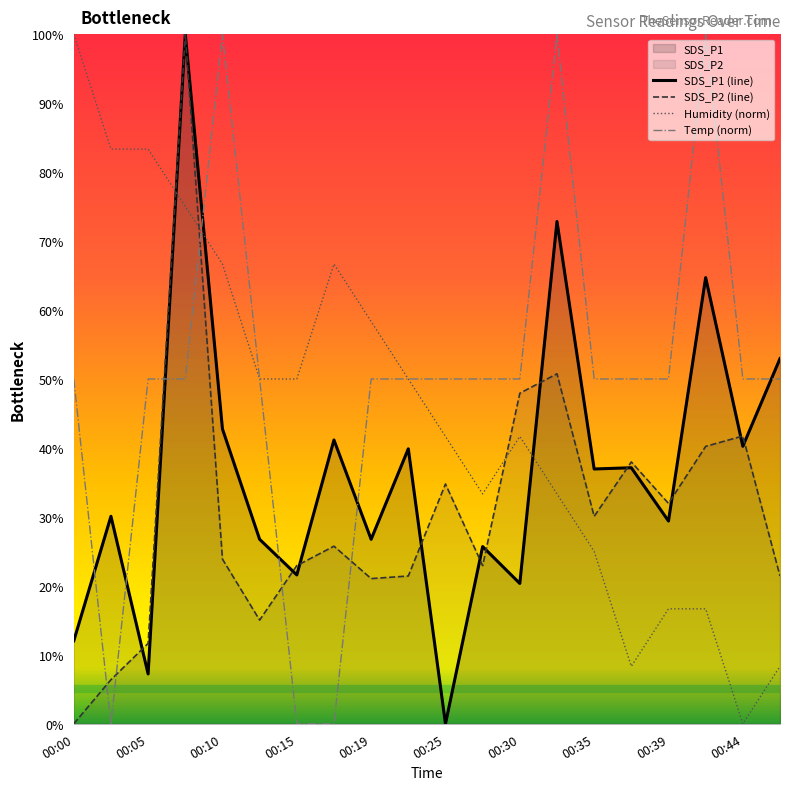

What are all the series names shown in the legend?

SDS_P1, SDS_P2, Temp, Humidity